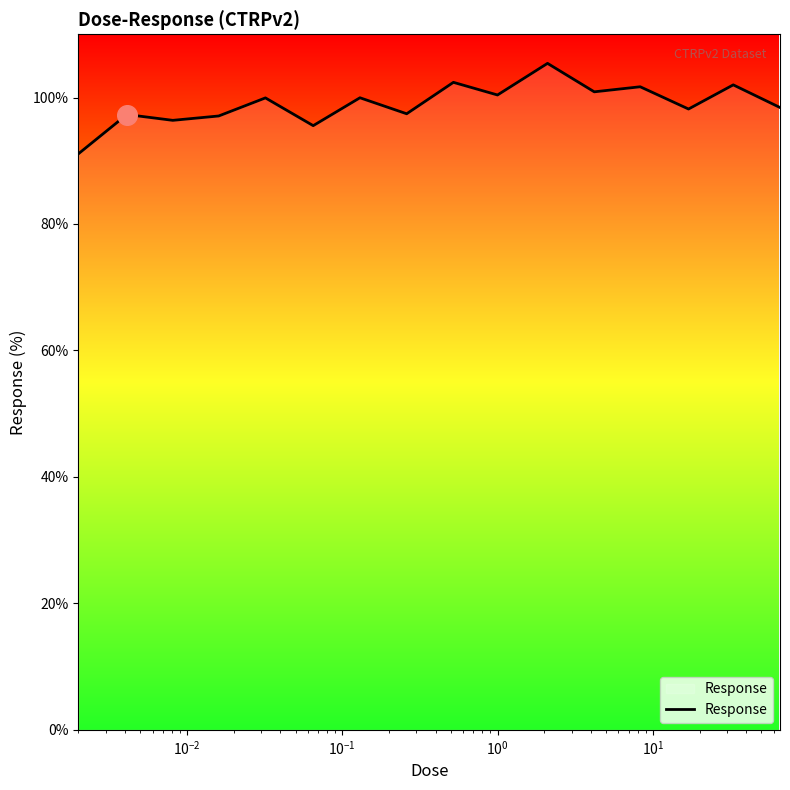

What is the minimum value shown in the chart?

91.1